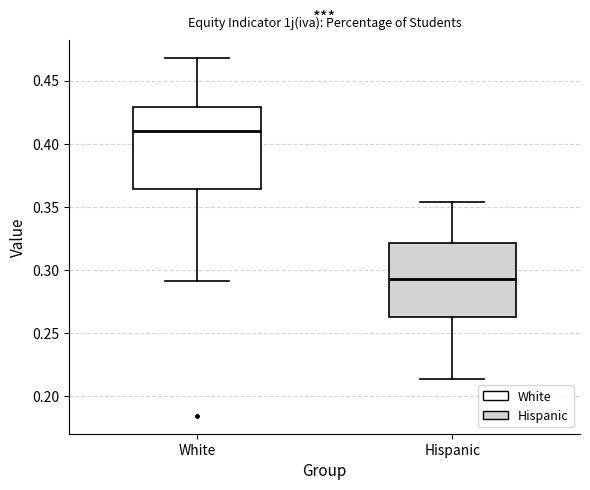

Which box has the highest median line?

White